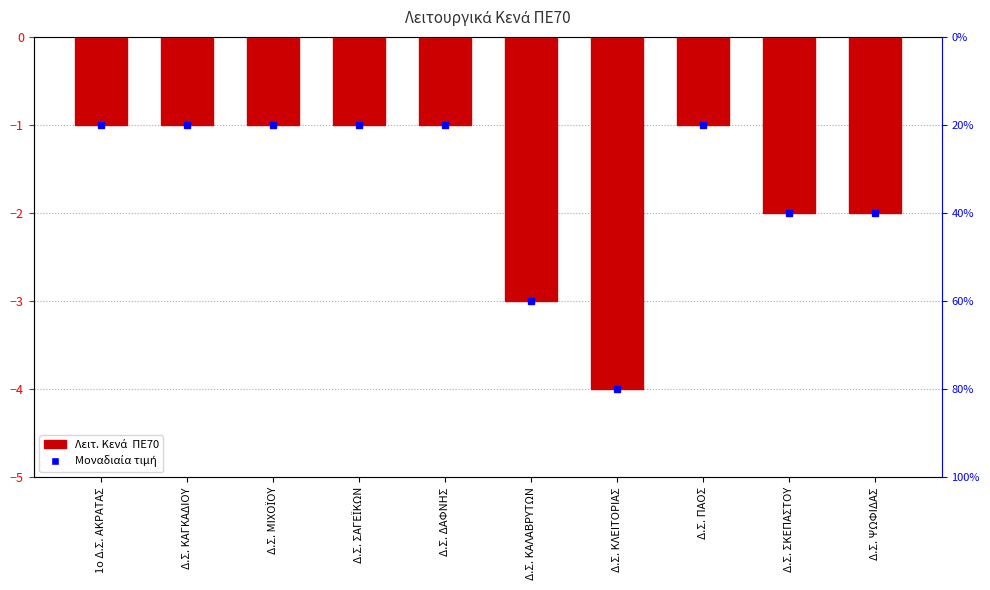

Count the number of categories in the chart.

10